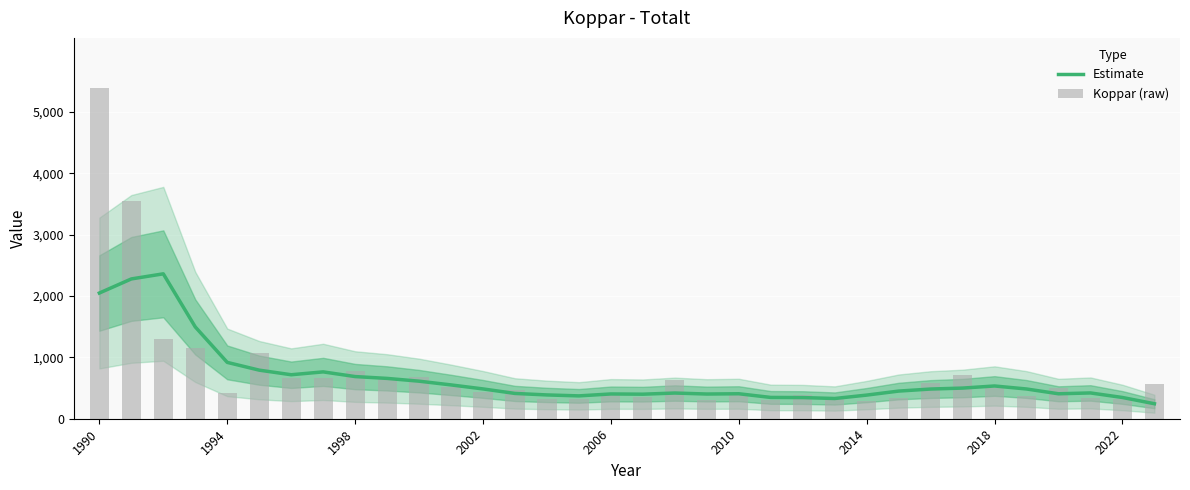

How many groups of bars are there?

34